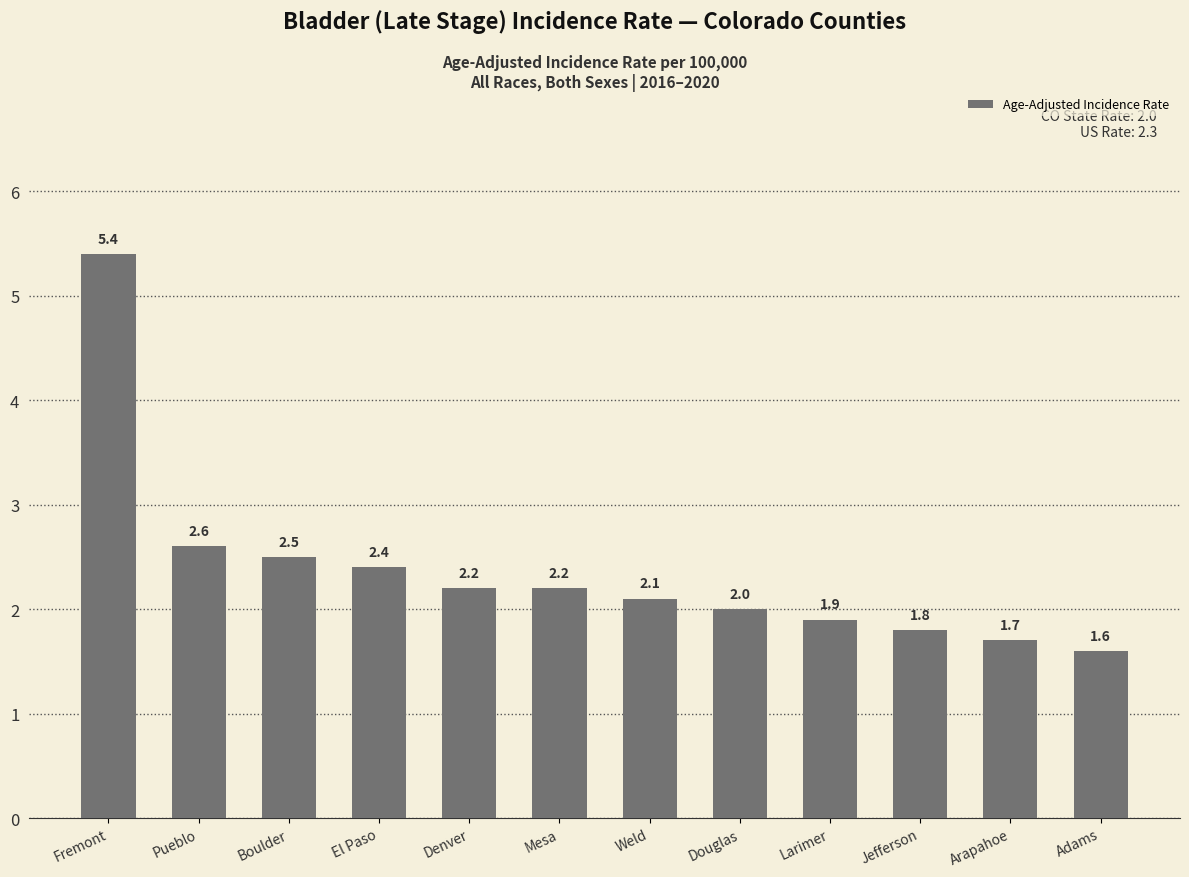

How many series are shown in this chart?

1